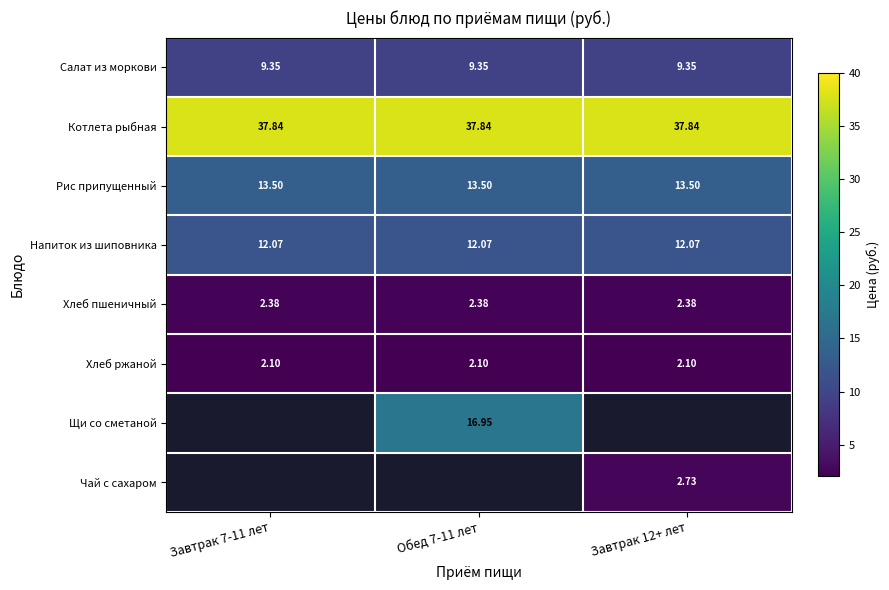

Which category has the lowest value across all series?

Завтрак 7-11 лет